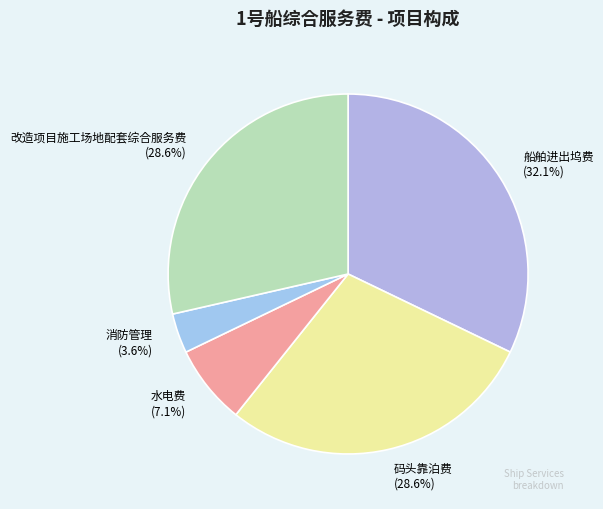

What percentage is the 改造项目施工场地配套综合服务费 slice, to the nearest percent?

29%